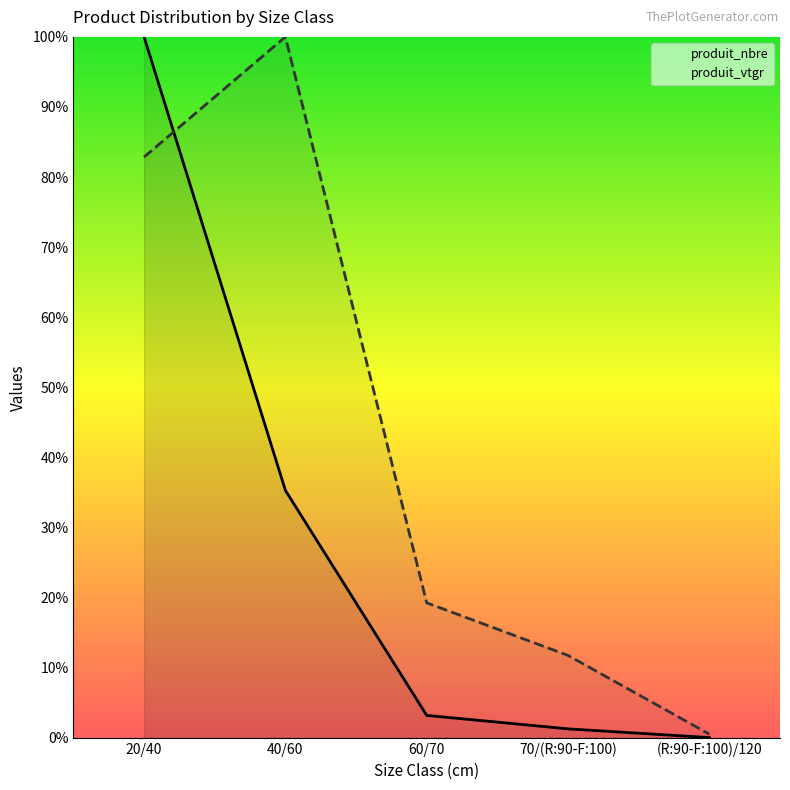

Reading left to right, what are all the values shown in this chart?

produit_nbre: 20/40=100.0	40/60=35.3	60/70=3.2	70/(R:90-F:100)=1.3	(R:90-F:100)/120=0.0
produit_vtgr: 20/40=82.9	40/60=100.0	60/70=19.3	70/(R:90-F:100)=11.8	(R:90-F:100)/120=0.5